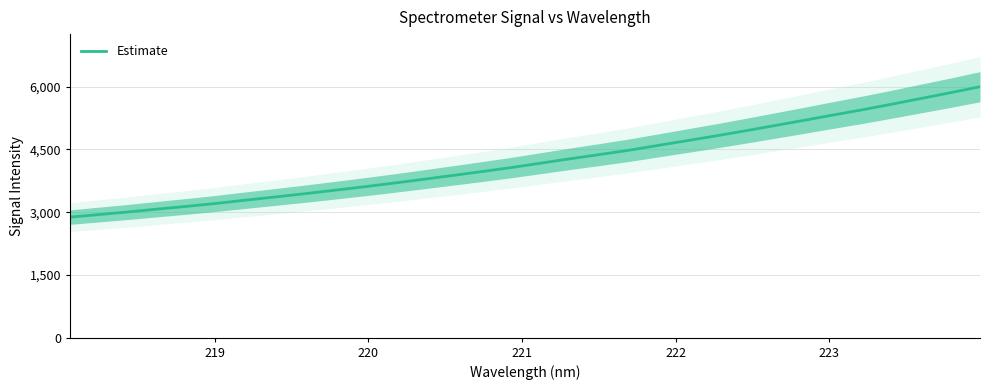

What is the highest value of the Estimate series?

6000.0